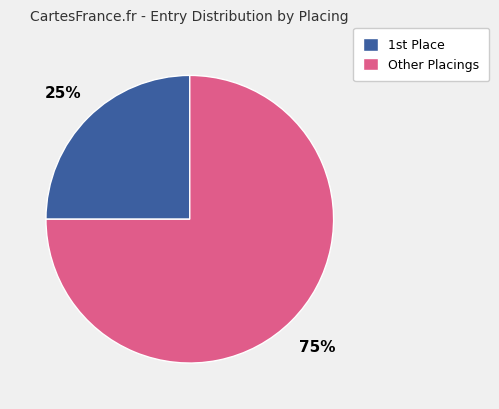

Is it true that Other Placings is 75% of the pie?

True